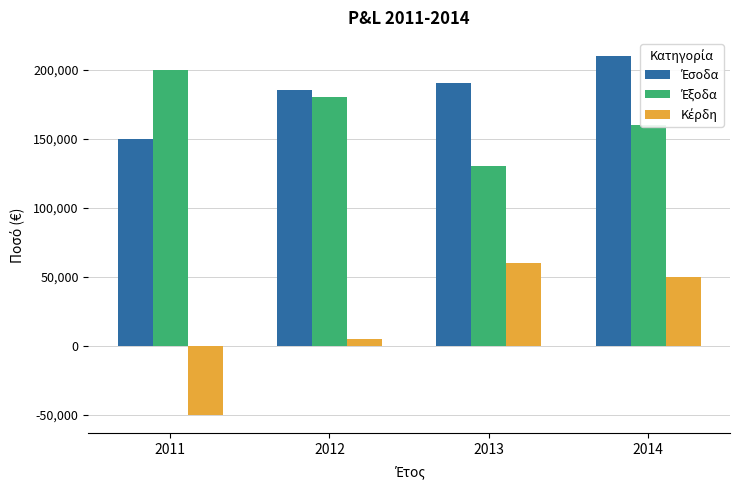

What is the difference between the highest and lowest values at 2014?

160000